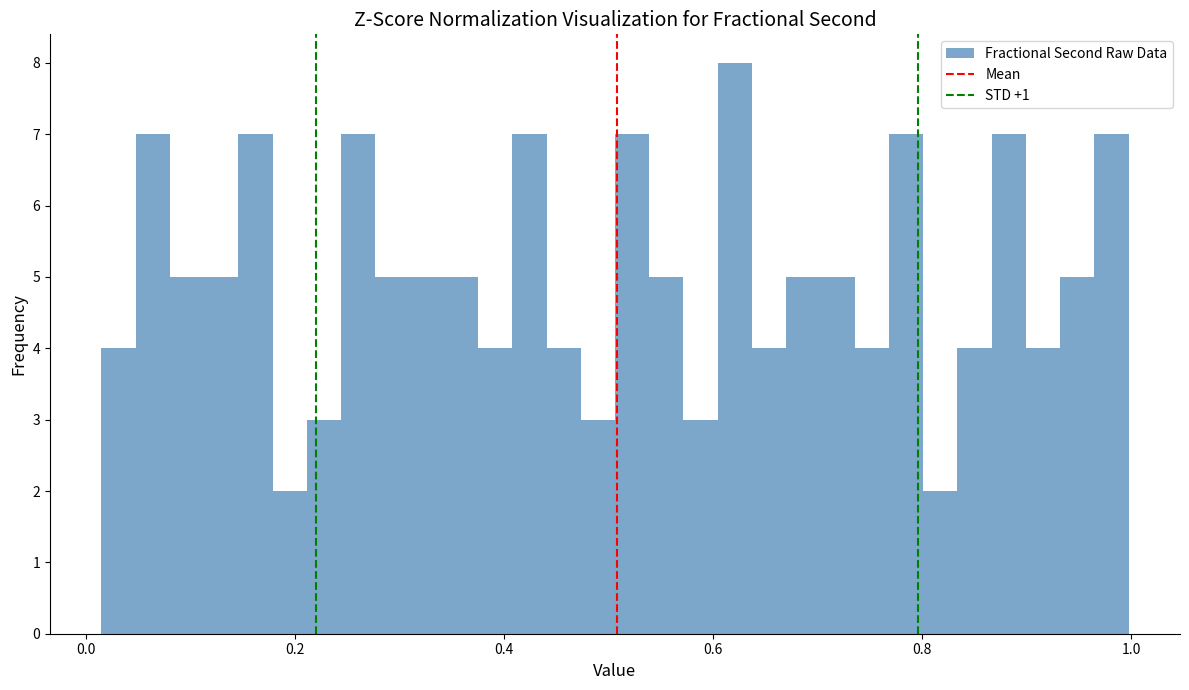

Read against the x-axis, roughly where is the centre of the tallest bar?

0.62